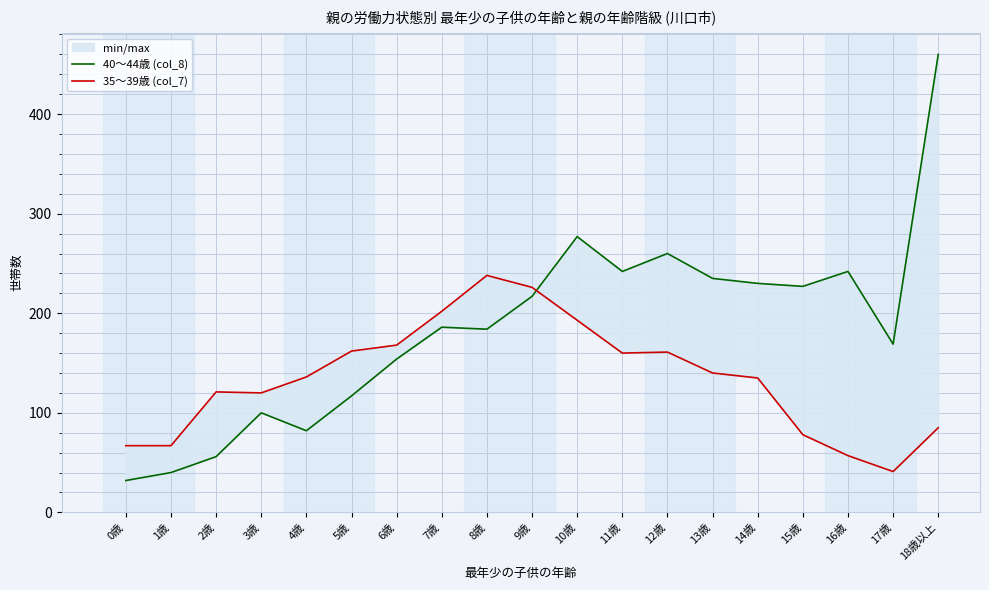

The 40～44歳 (col_8) series shows 378 at 15歳. True or false?

False